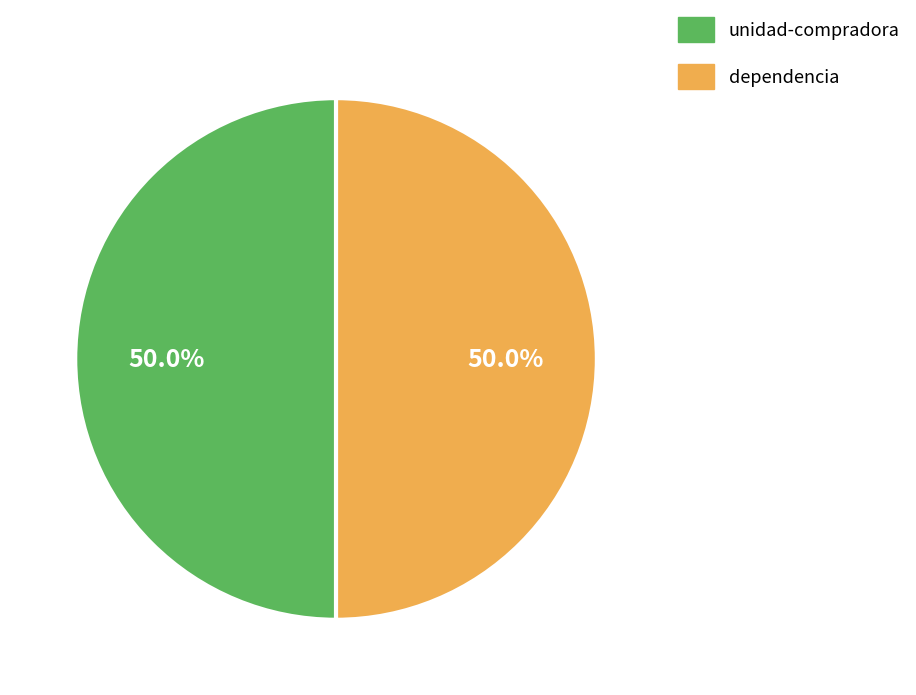

How many segments does this pie chart have?

2